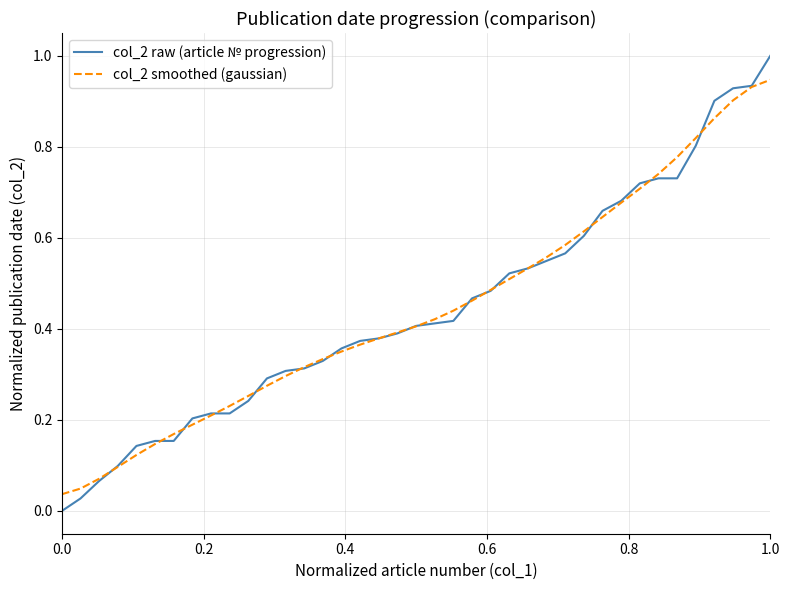

Rank the series by their maximum value, from lowest to highest.

col_2 smoothed (gaussian), col_2 raw (article № progression)